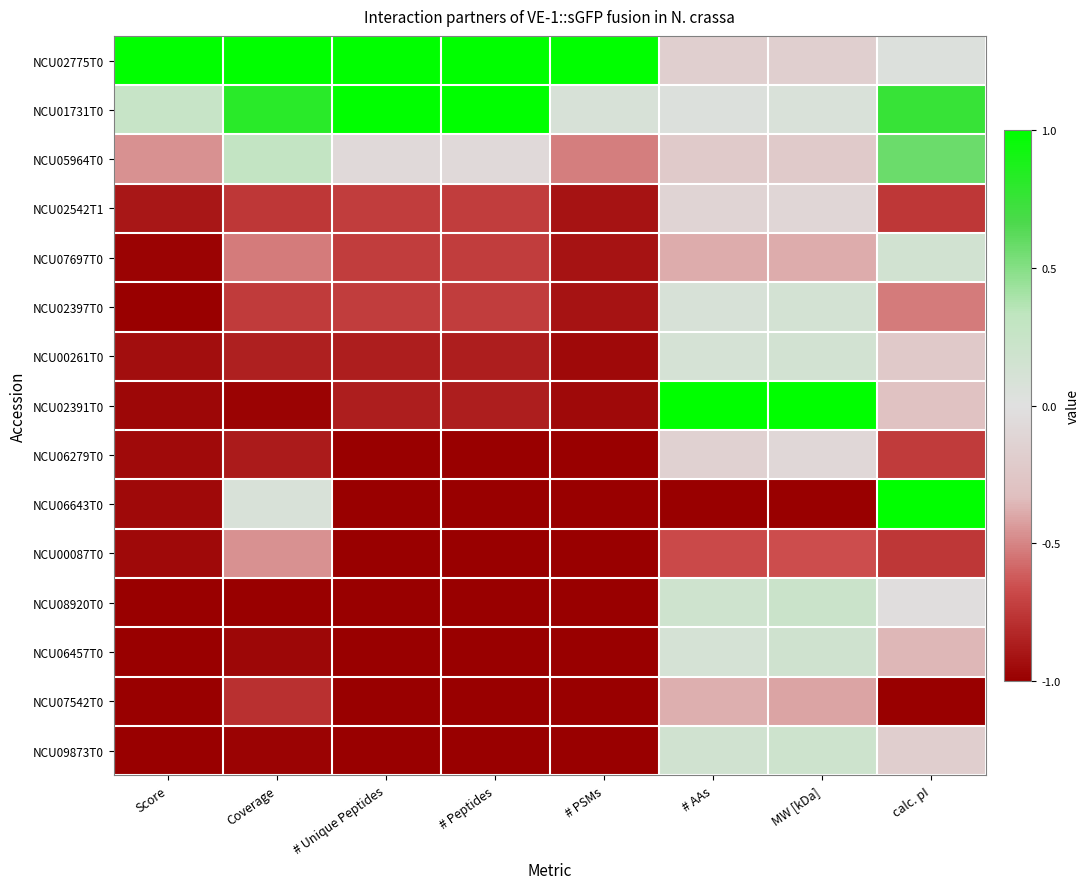

Which has a higher value, # Peptides or Score?

# Peptides